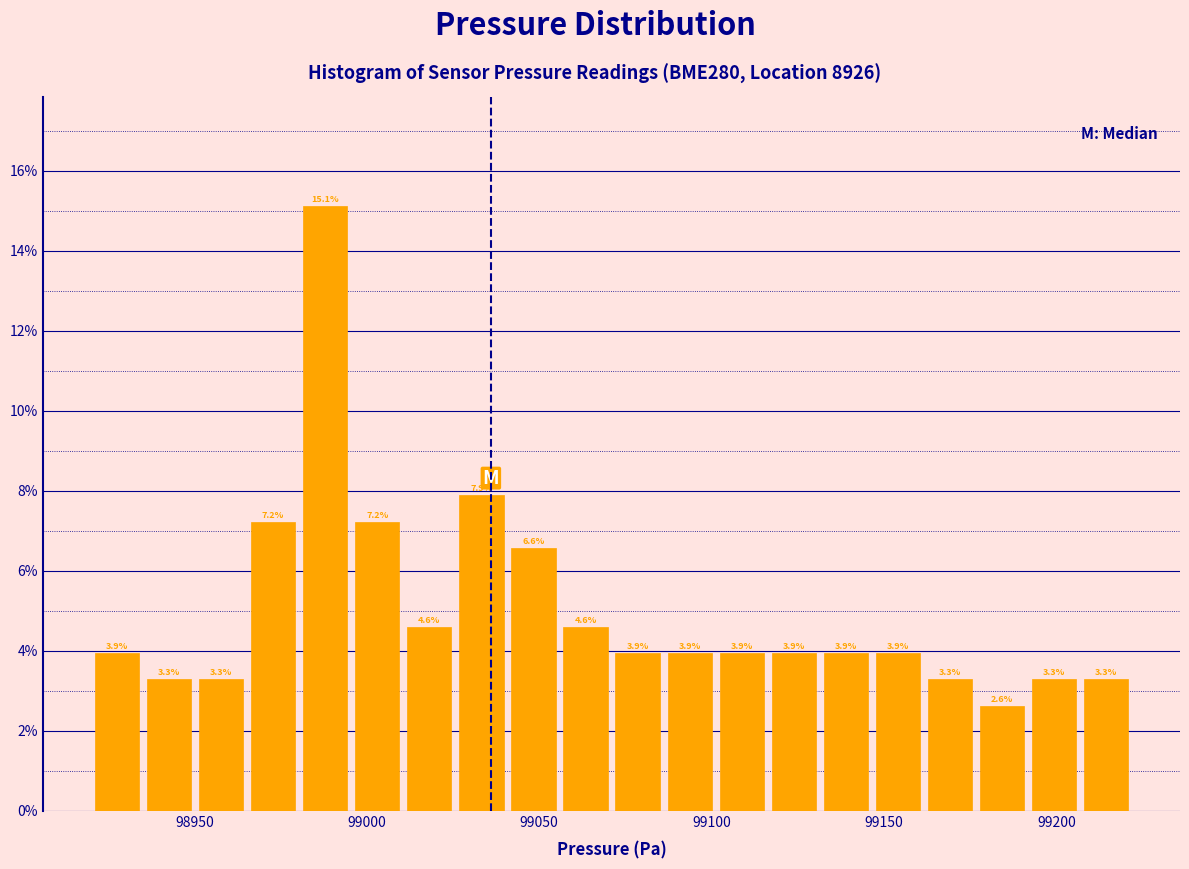

Read against the x-axis, roughly where is the centre of the tallest bar?

98990